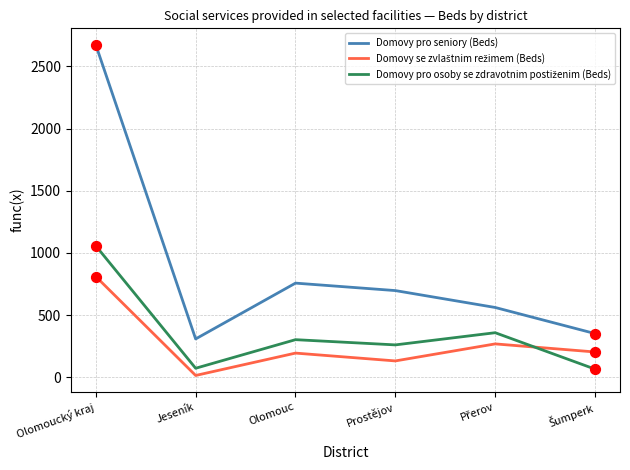

Which series has the largest range (max minus min)?

Domovy pro seniory (Beds)